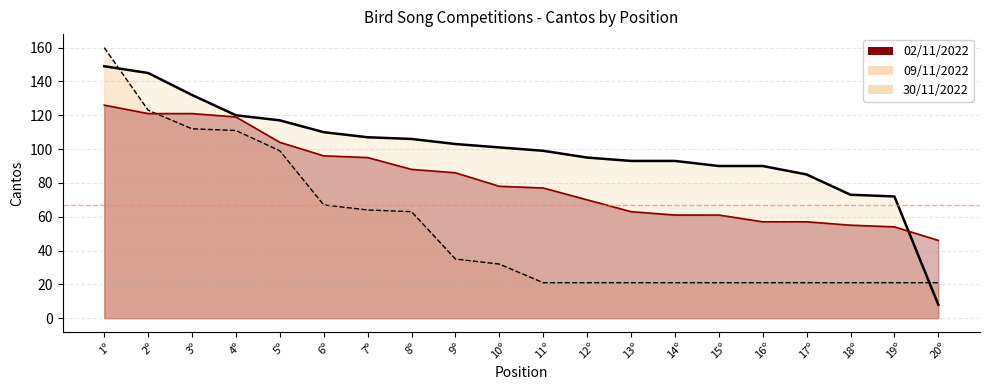

List the series in order of their peak value, highest first.

30/11/2022, 02/11/2022